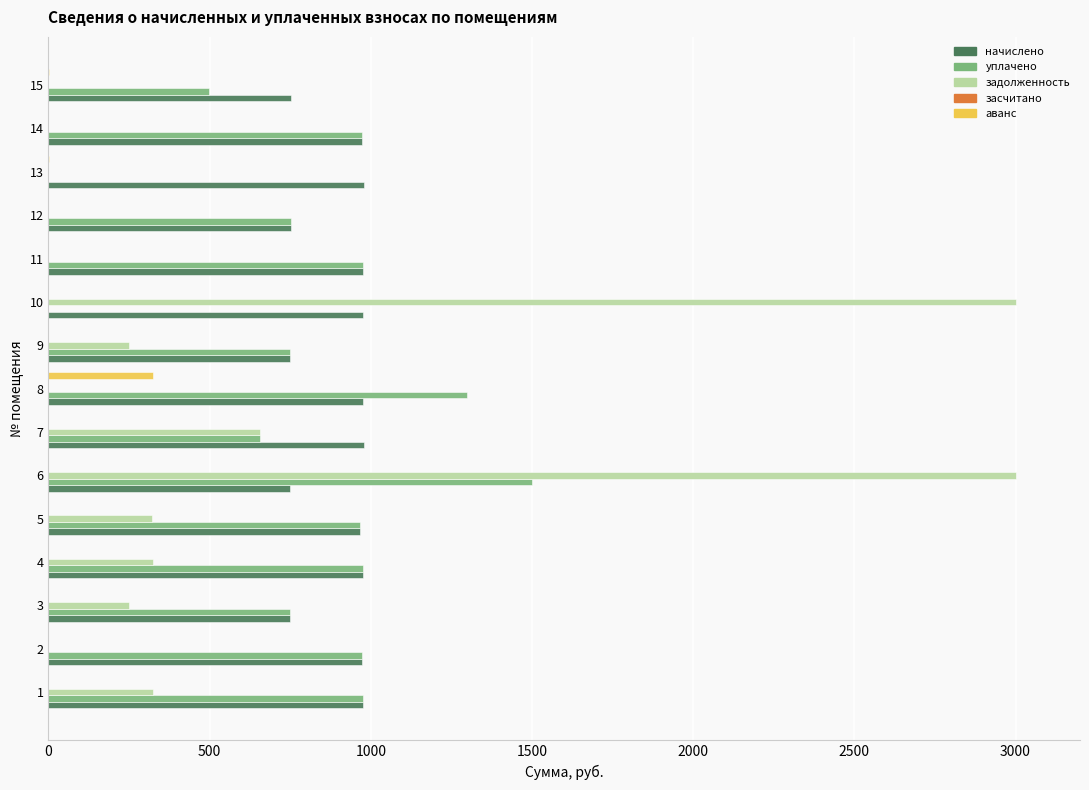

What is the highest value of the уплачено series?

1500.0